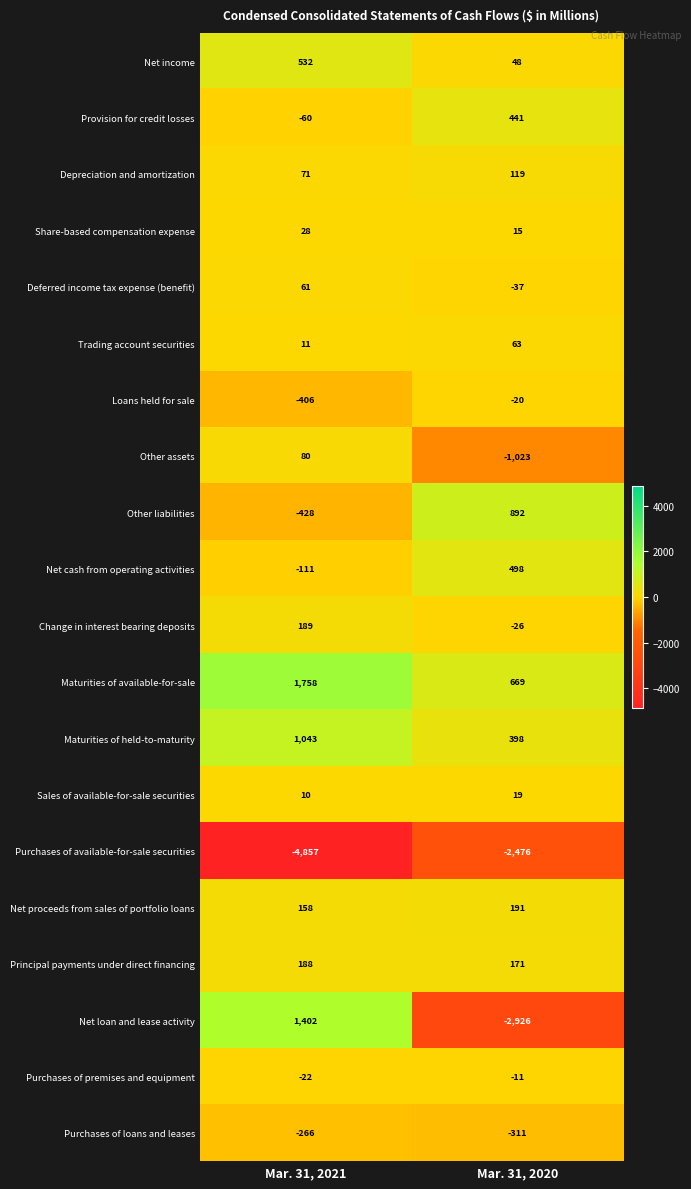

What is the total value across all series at Mar. 31, 2020?

-3306